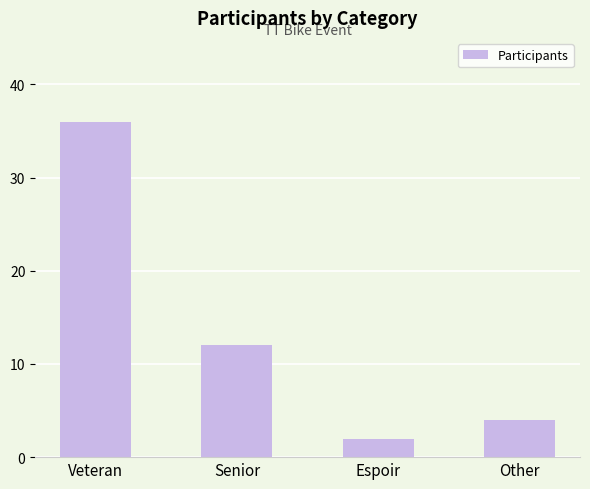

Reading right to left, extract all data points from this chart.

4	2	12	36